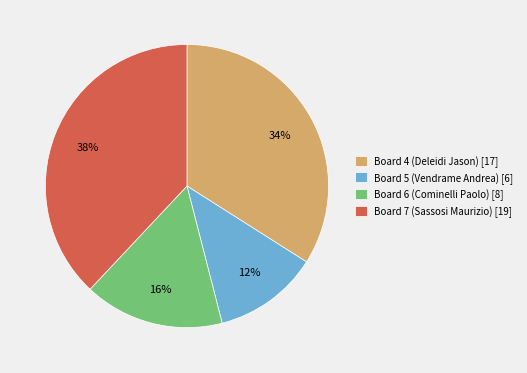

Which slice is the largest?

Board 7 (Sassosi Maurizio)